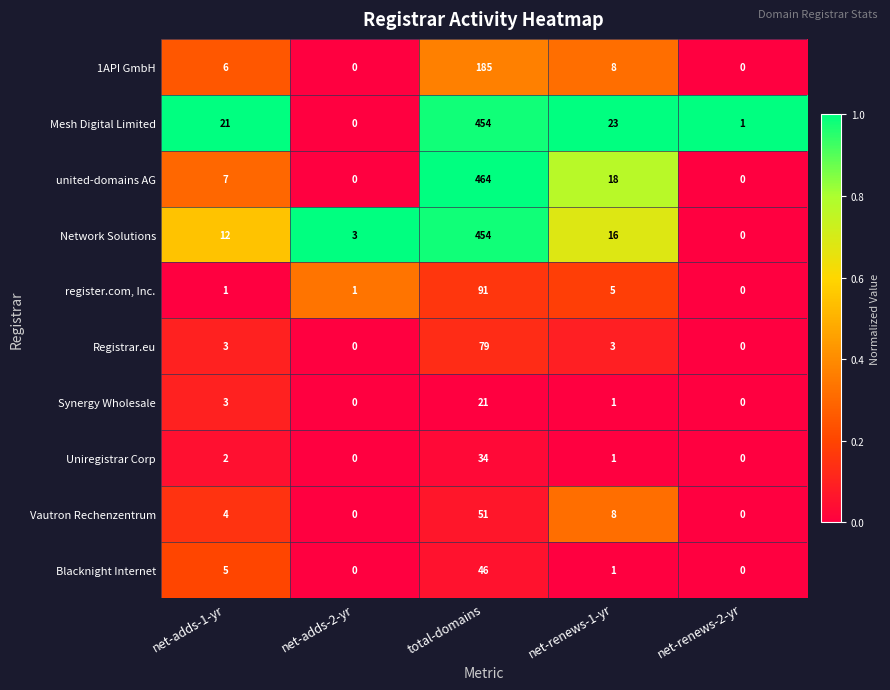

At which label is Mesh Digital Limited closest to 227?

net-renews-1-yr